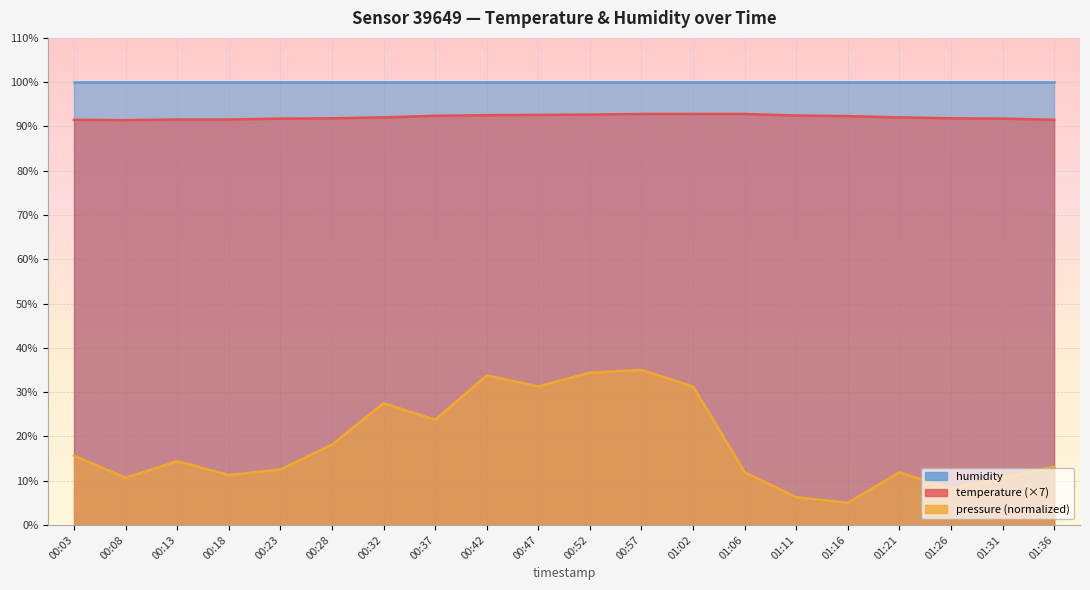

True or false: pressure_scaled has a value of 12.5 at 00:23.

True